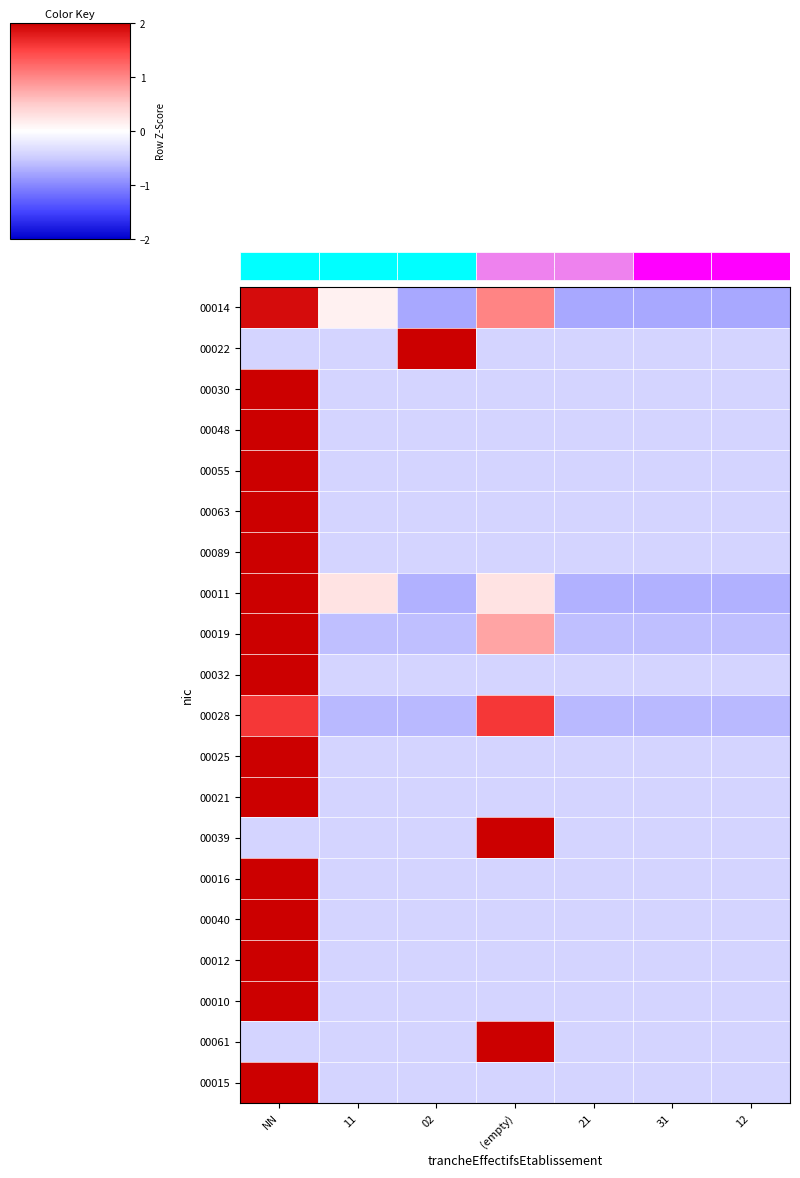

Is it true that 00048 equals -0.4 at 31?

True